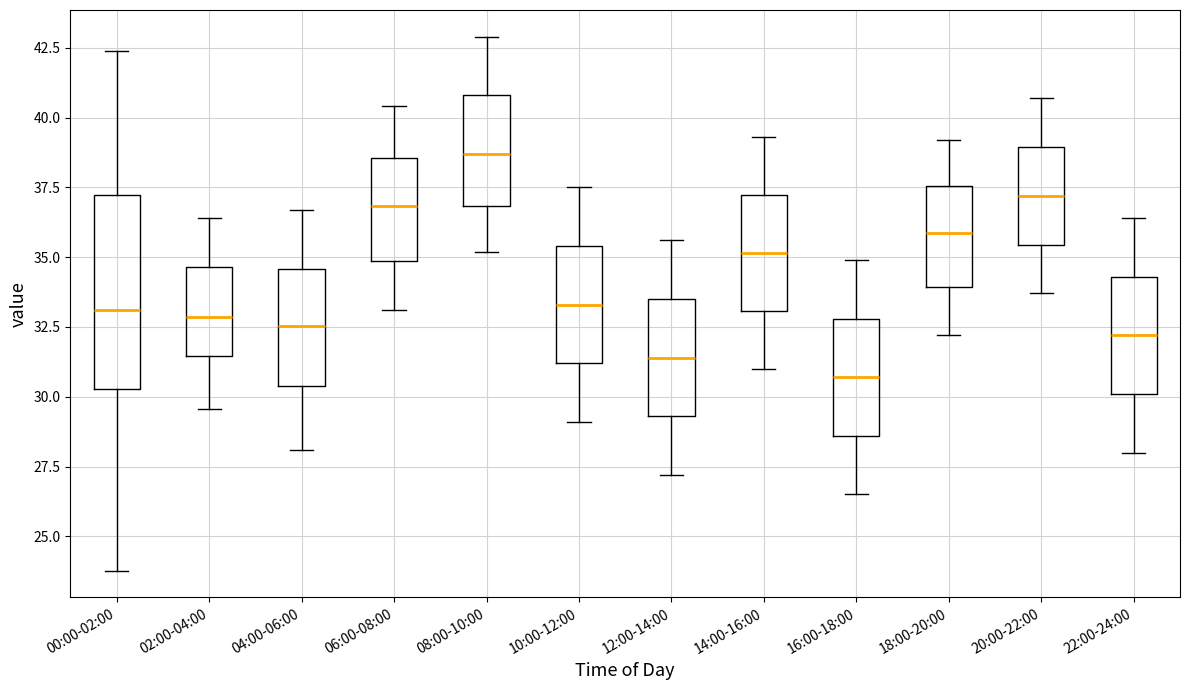

Reading left to right, read every box against the y-axis: the position of its median line, the range the box covers, and the ends of its whiskers. The values are not printed on the chart, so give them approximately, as read against the axis.

00:00-02:00: median 33.0, box 30.5 to 37.0, whiskers 24.0 to 42.5
02:00-04:00: median 33.0, box 31.5 to 34.5, whiskers 29.5 to 36.5
04:00-06:00: median 32.5, box 30.5 to 34.5, whiskers 28.0 to 36.5
06:00-08:00: median 37.0, box 35.0 to 38.5, whiskers 33.0 to 40.5
08:00-10:00: median 38.5, box 37.0 to 41.0, whiskers 35.0 to 43.0
10:00-12:00: median 33.5, box 31.0 to 35.5, whiskers 29.0 to 37.5
12:00-14:00: median 31.5, box 29.5 to 33.5, whiskers 27.0 to 35.5
14:00-16:00: median 35.0, box 33.0 to 37.0, whiskers 31.0 to 39.5
16:00-18:00: median 30.5, box 28.5 to 33.0, whiskers 26.5 to 35.0
18:00-20:00: median 36.0, box 34.0 to 37.5, whiskers 32.0 to 39.0
20:00-22:00: median 37.0, box 35.5 to 39.0, whiskers 33.5 to 40.5
22:00-24:00: median 32.0, box 30.0 to 34.5, whiskers 28.0 to 36.5